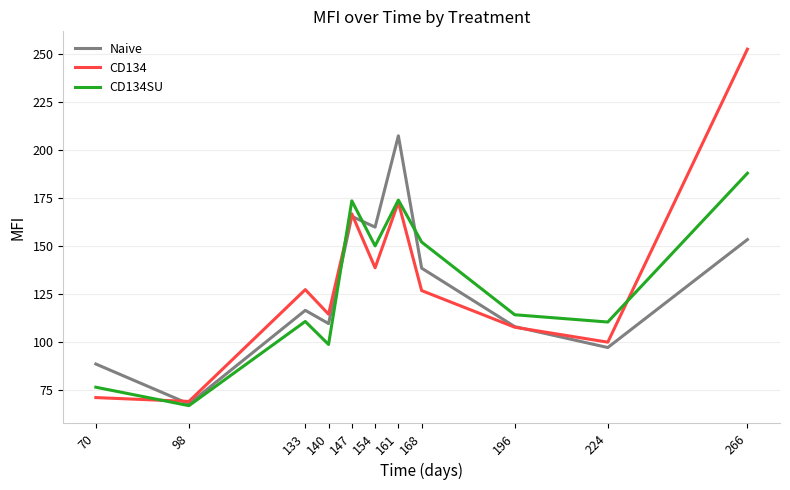

What is the total value across all series at 140?

322.2